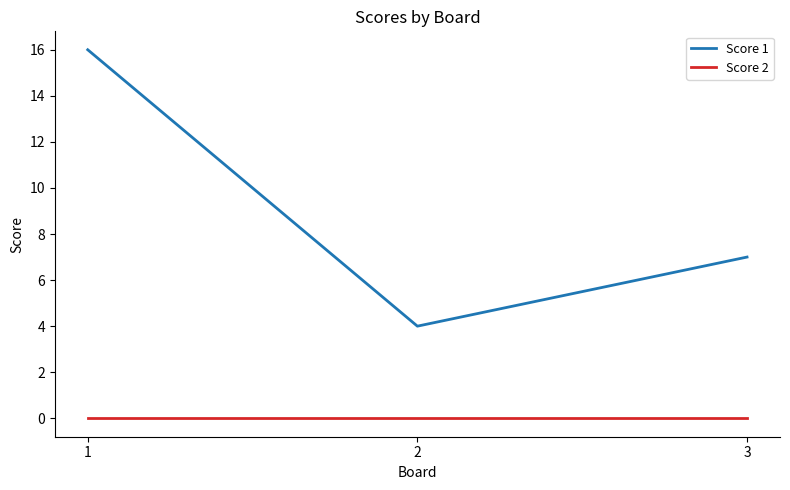

True or false: Score 2 has a value of 0 at 2.

True